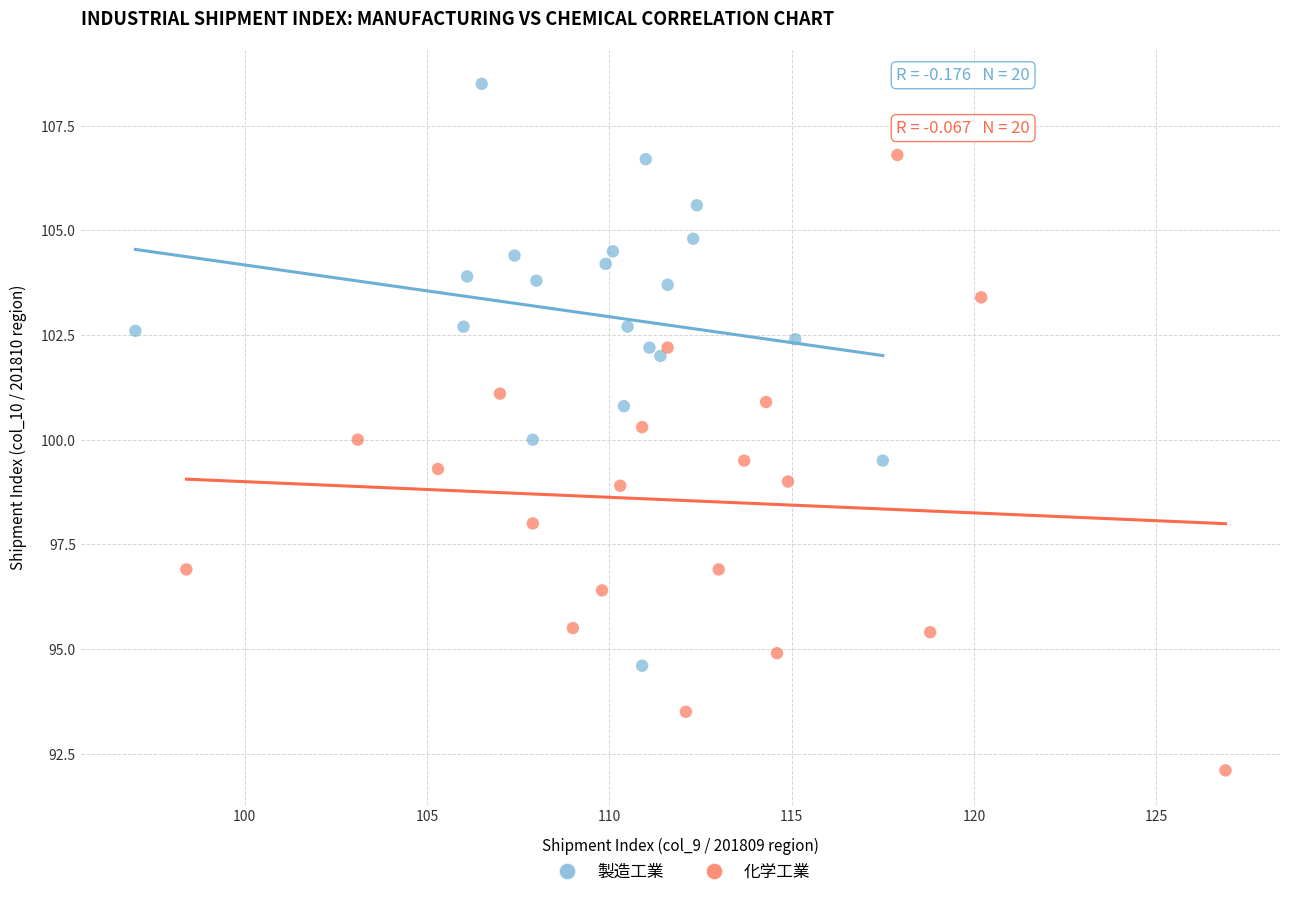

Which series has the largest Y range (max minus min)?

化学工業